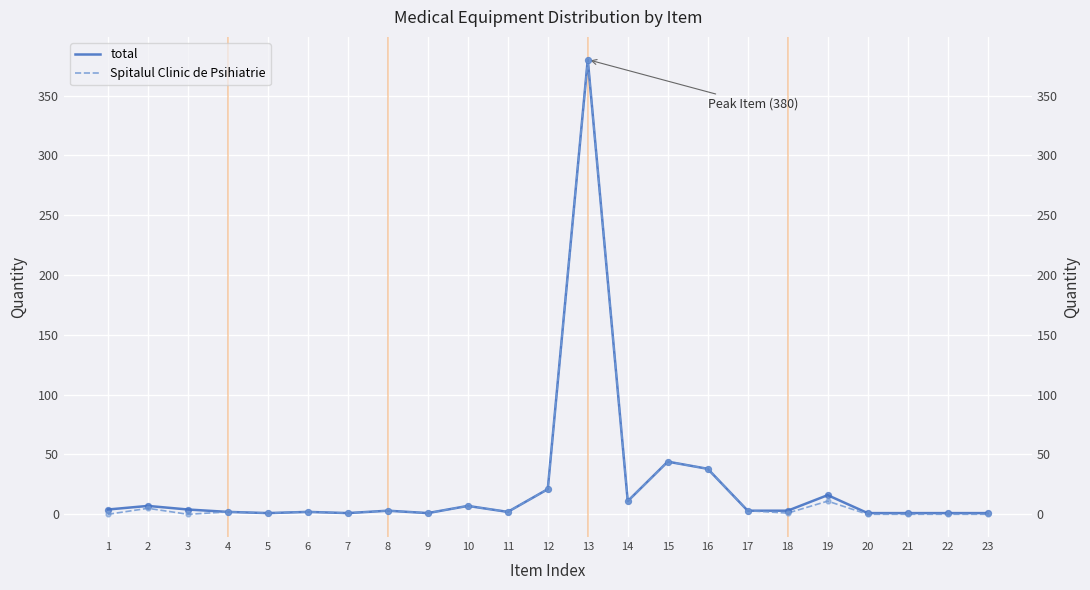

Is the value of total at 17 greater than the value of Spitalul Clinic de Psihiatrie at 5?

Yes